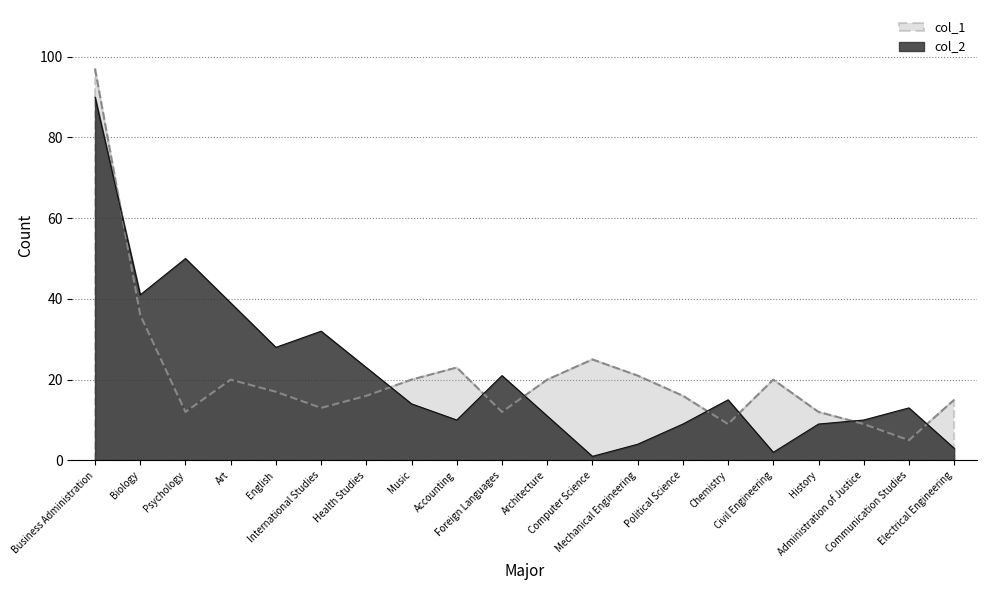

What is the sum of all col_1 values?

418